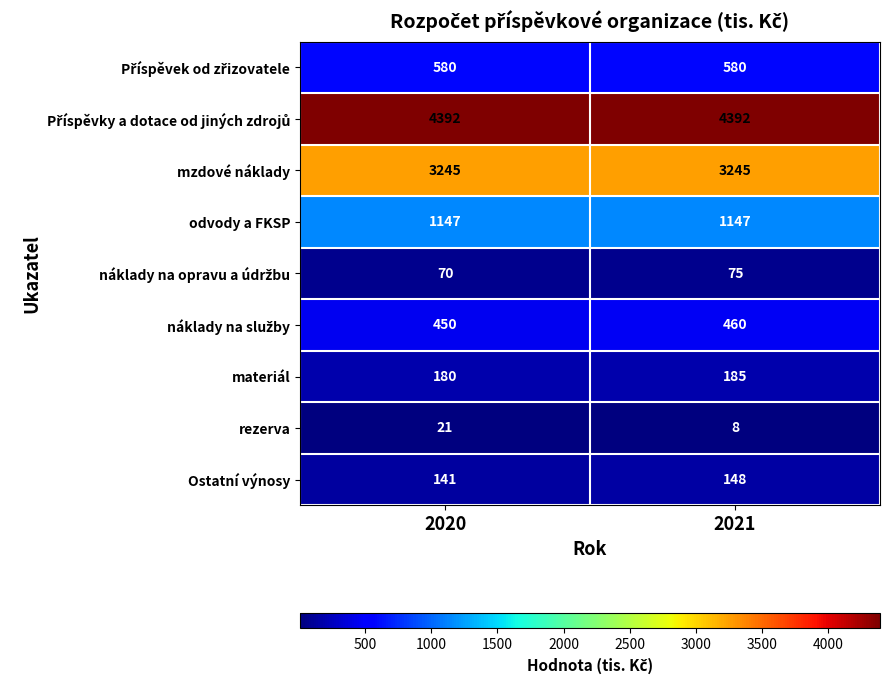

Which series has the largest range (max minus min)?

rezerva